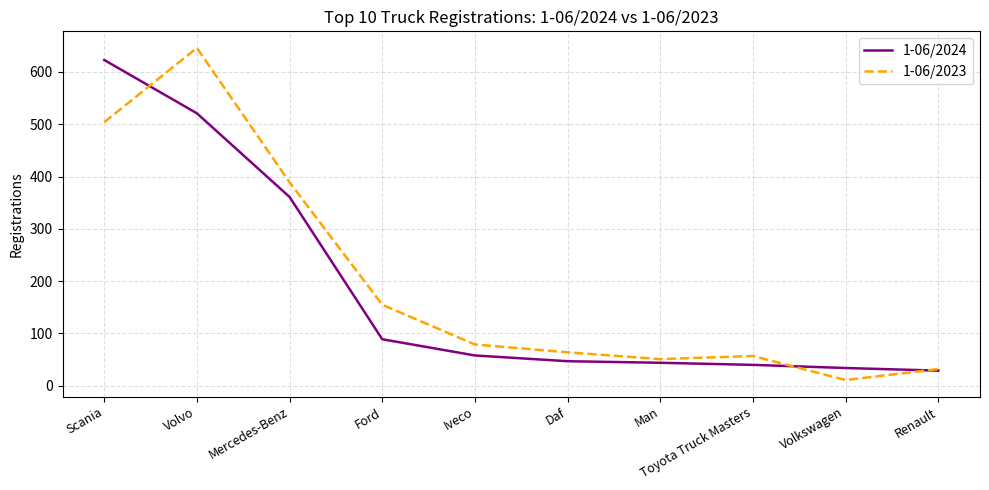

Between which two adjacent categories do 1-06/2024 and 1-06/2023 first intersect?

Scania and Volvo